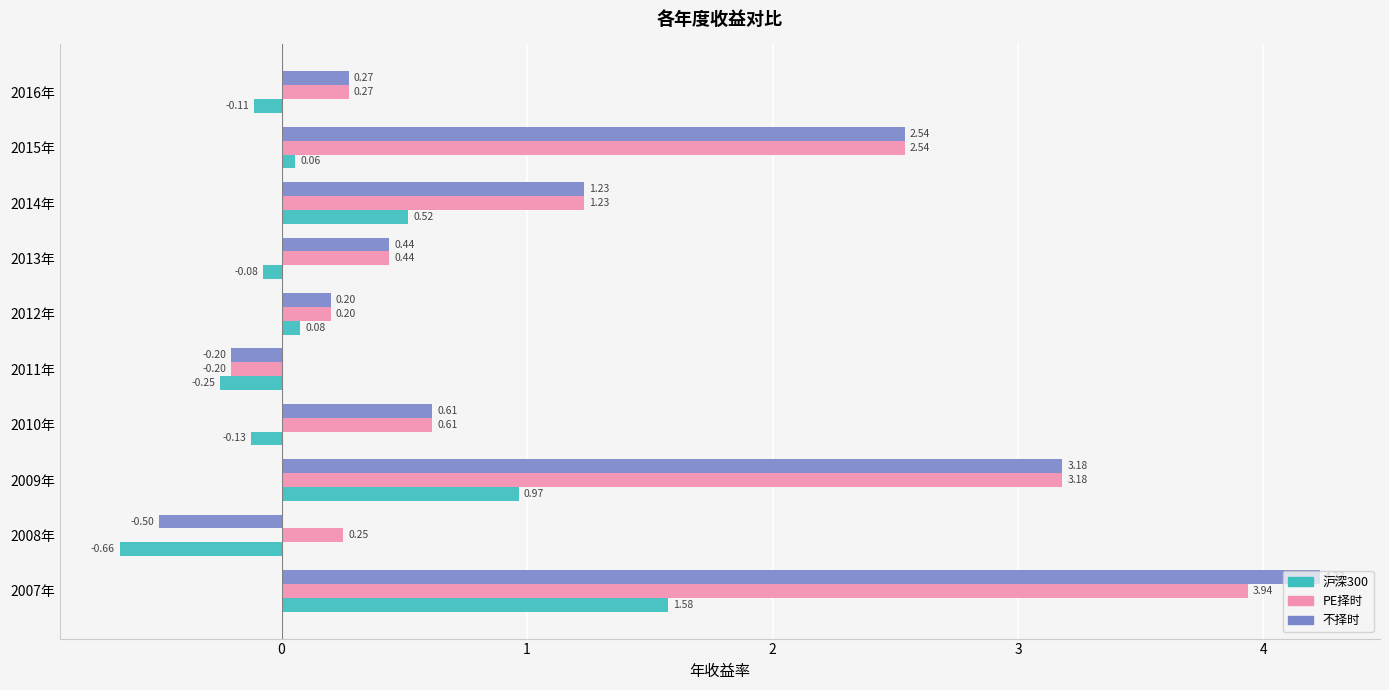

Which series has the largest range (max minus min)?

不择时